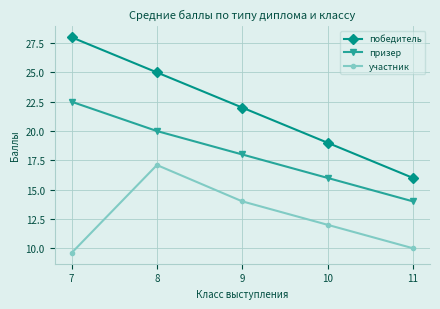

What is the sum of the призер values at 8 and 9?

38.0